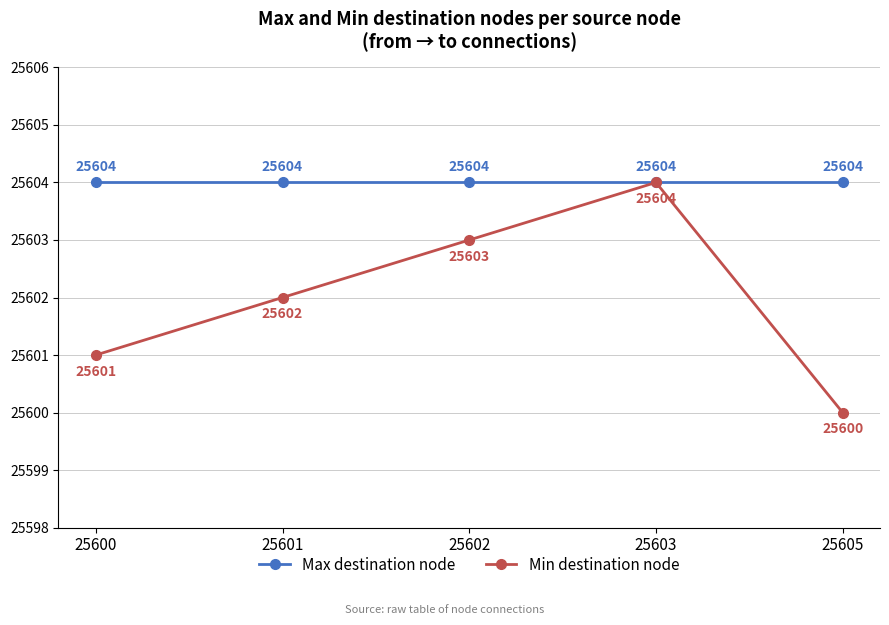

What is the total value across all series at 25600?

51205